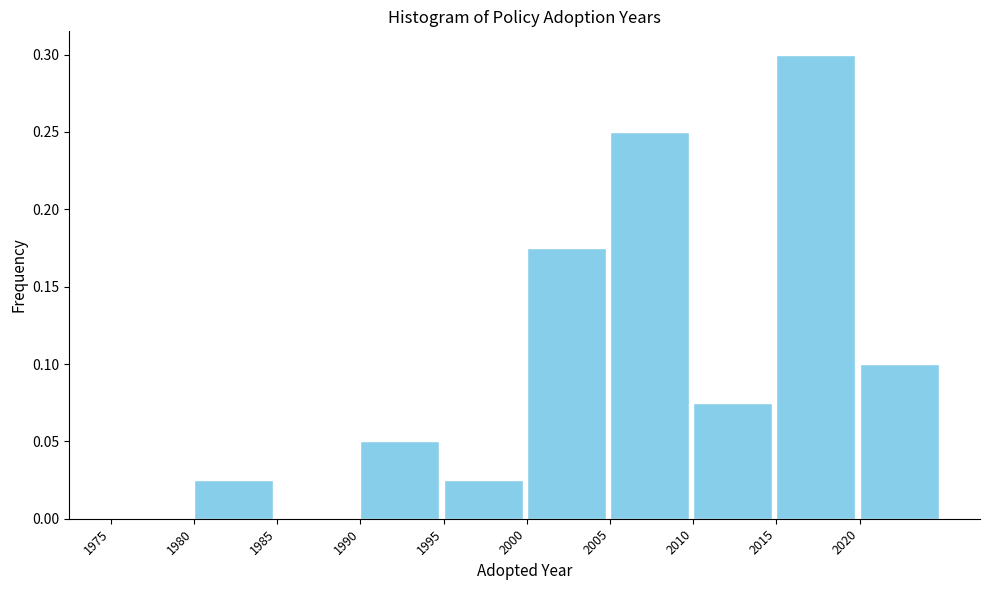

Reading left to right, transcribe this chart: for each bar, give the range it covers on the x-axis and its height. The values are not printed on the chart, so give them approximately, as read against the axis.

1975 to 1980: 0
1980 to 1985: 0.025
1985 to 1990: 0
1990 to 1995: 0.050
1995 to 2000: 0.025
2000 to 2005: 0.175
2005 to 2010: 0.250
2010 to 2015: 0.075
2015 to 2020: 0.300
2020 to 2025: 0.100